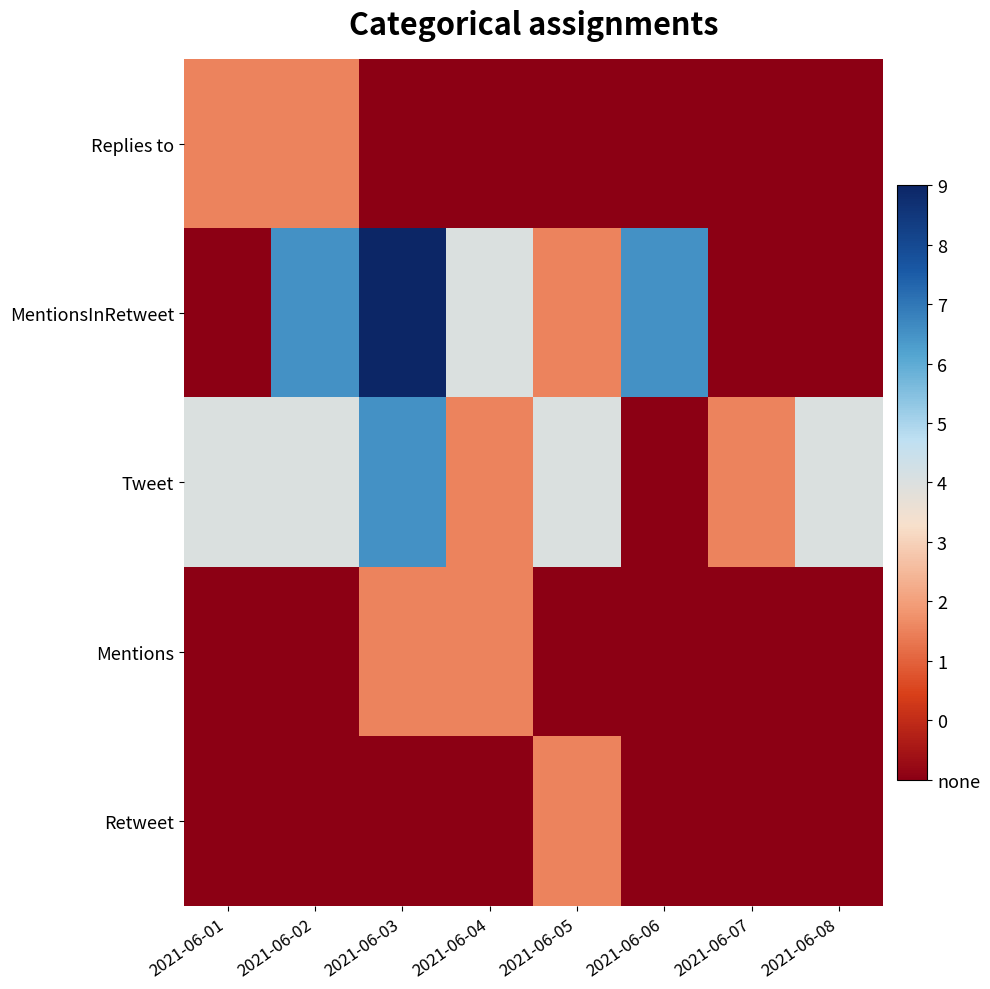

Reading right to left, list all the values displayed in this chart.

Replies to: 2021-06-08=0	2021-06-07=0	2021-06-06=0	2021-06-05=0	2021-06-04=0	2021-06-03=0	2021-06-02=1	2021-06-01=1
MentionsInRetweet: 2021-06-08=0	2021-06-07=0	2021-06-06=3	2021-06-05=1	2021-06-04=2	2021-06-03=4	2021-06-02=3	2021-06-01=0
Tweet: 2021-06-08=2	2021-06-07=1	2021-06-06=0	2021-06-05=2	2021-06-04=1	2021-06-03=3	2021-06-02=2	2021-06-01=2
Mentions: 2021-06-08=0	2021-06-07=0	2021-06-06=0	2021-06-05=0	2021-06-04=1	2021-06-03=1	2021-06-02=0	2021-06-01=0
Retweet: 2021-06-08=0	2021-06-07=0	2021-06-06=0	2021-06-05=1	2021-06-04=0	2021-06-03=0	2021-06-02=0	2021-06-01=0